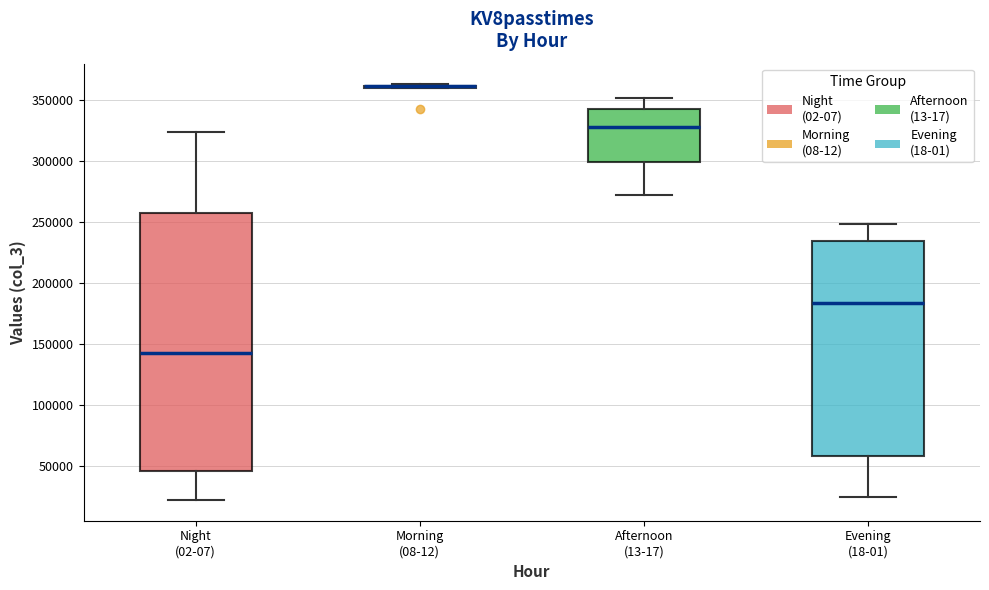

Where does the lower whisker of the box for Afternoon (13-17) end on the y-axis? The values are not printed on the chart, so give them approximately, as read against the axis.

270000